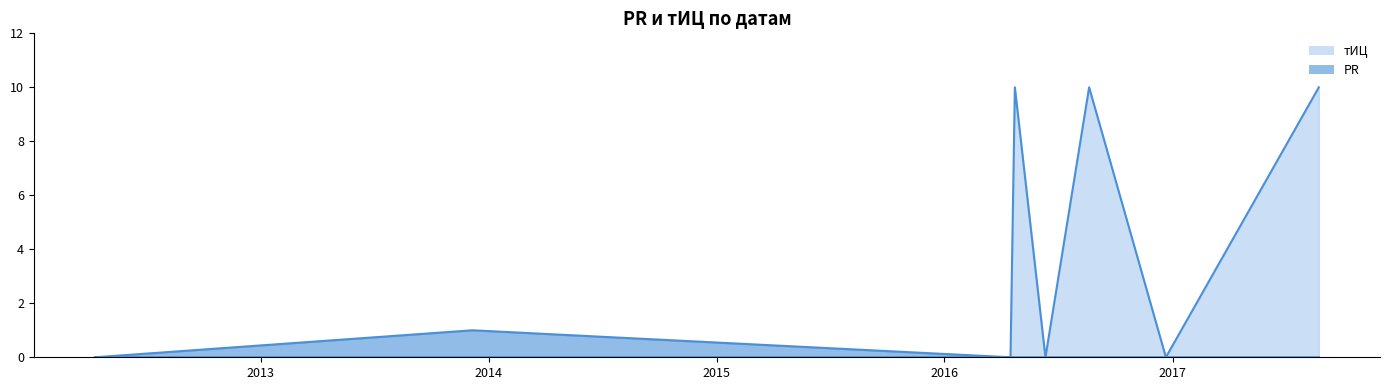

Rank the series at 2016-04-16 from lowest to highest value.

PR, тИЦ